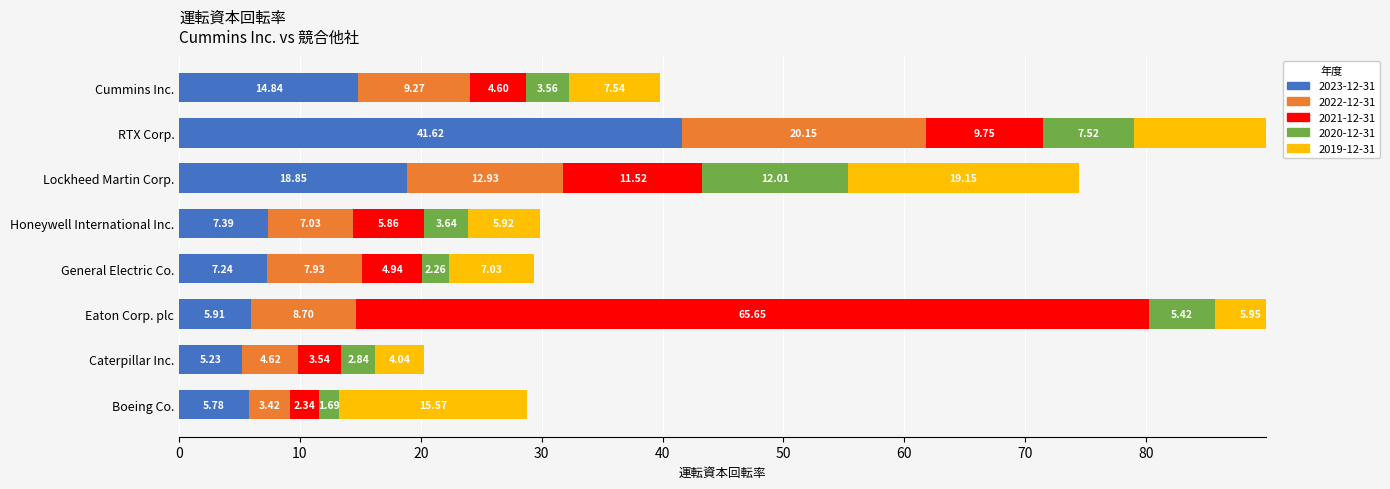

What is the value of the 2022-12-31 bar at the 1st from the left?

3.4